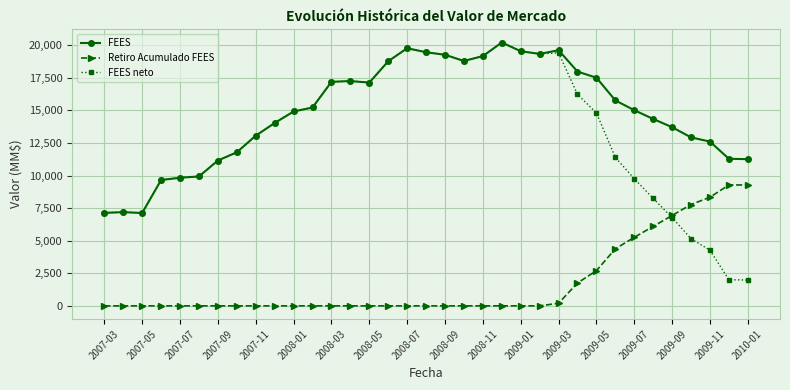

What is the value of the FEES point at the 1st from the left?

7137.3